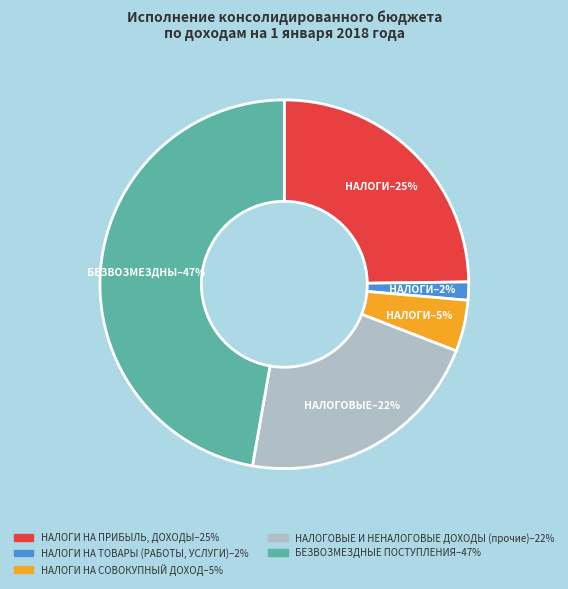

How many segments does this pie chart have?

5